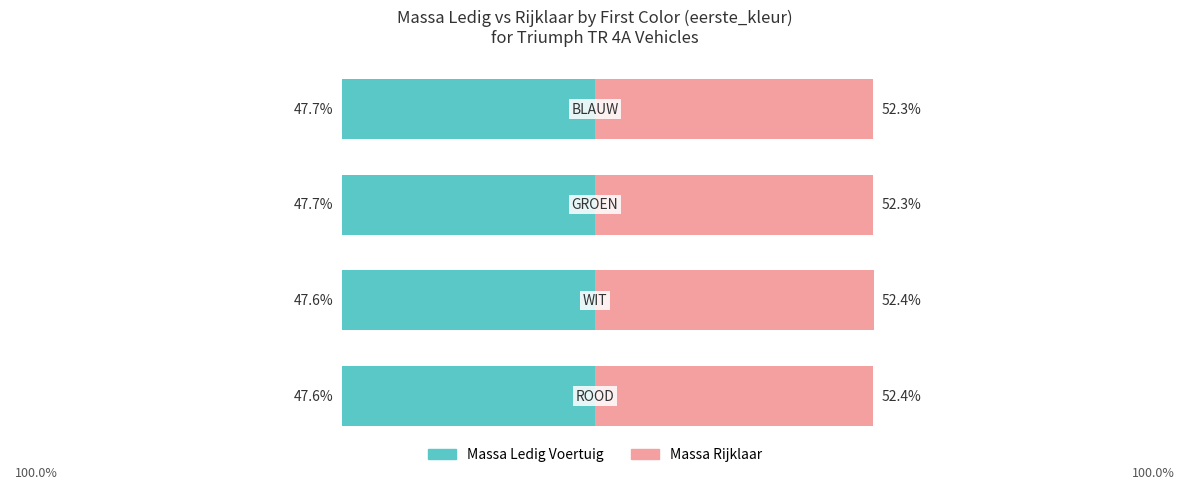

The value of Massa Ledig Voertuig at 1 is -16.3. True or false?

False